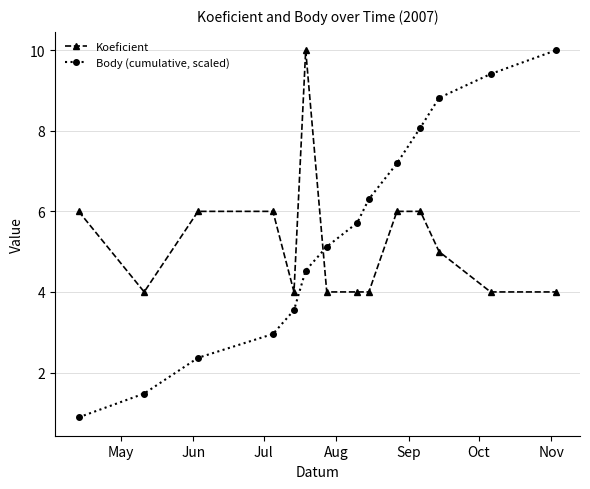

List the series in order of their overall mean, lowest first.

Koeficient, Body (cumulative, scaled)